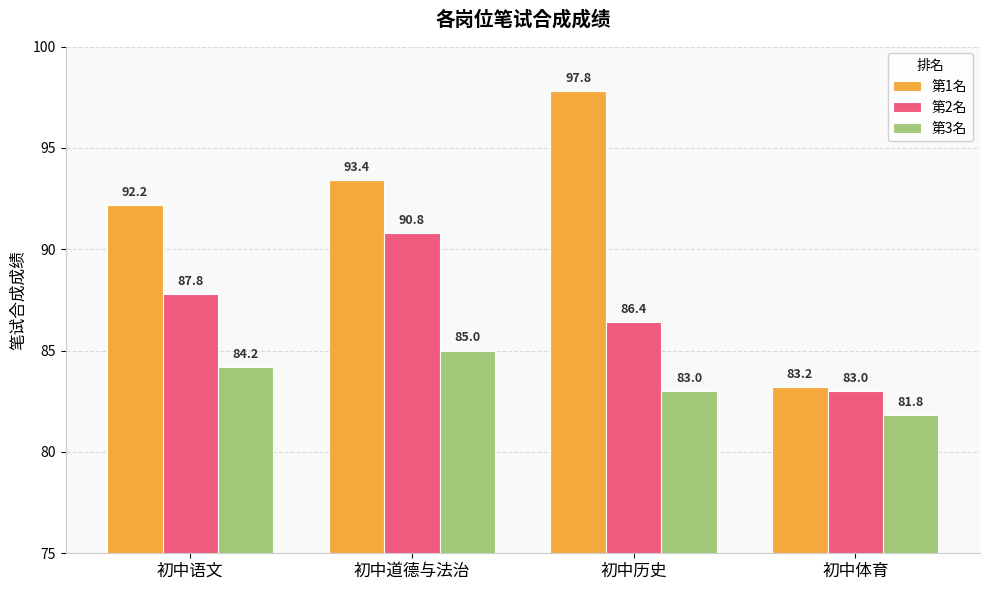

Rank the series by their maximum value, from highest to lowest.

第1名, 第2名, 第3名